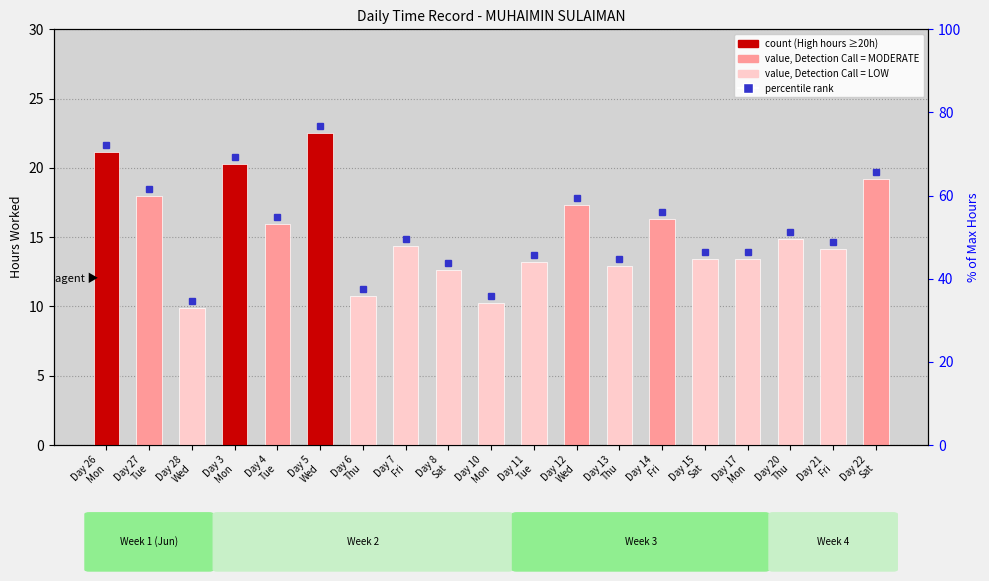

The chart shows a value of 14.1 at Day 21
Fri. True or false?

True